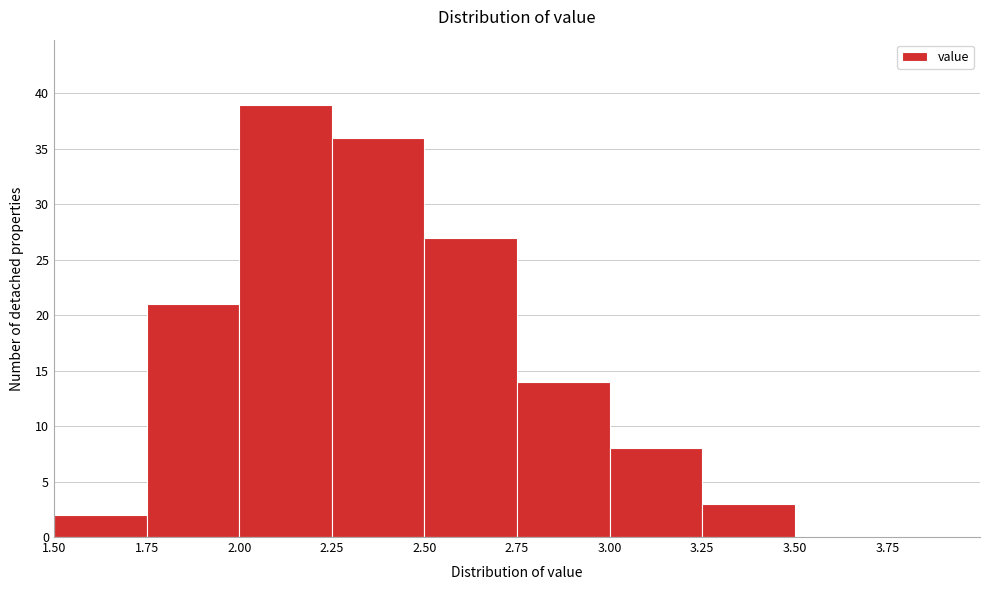

How tall is the bar that spans 2.75 to 3.00 on the x-axis? The values are not printed on the chart, so give them approximately, as read against the axis.

14